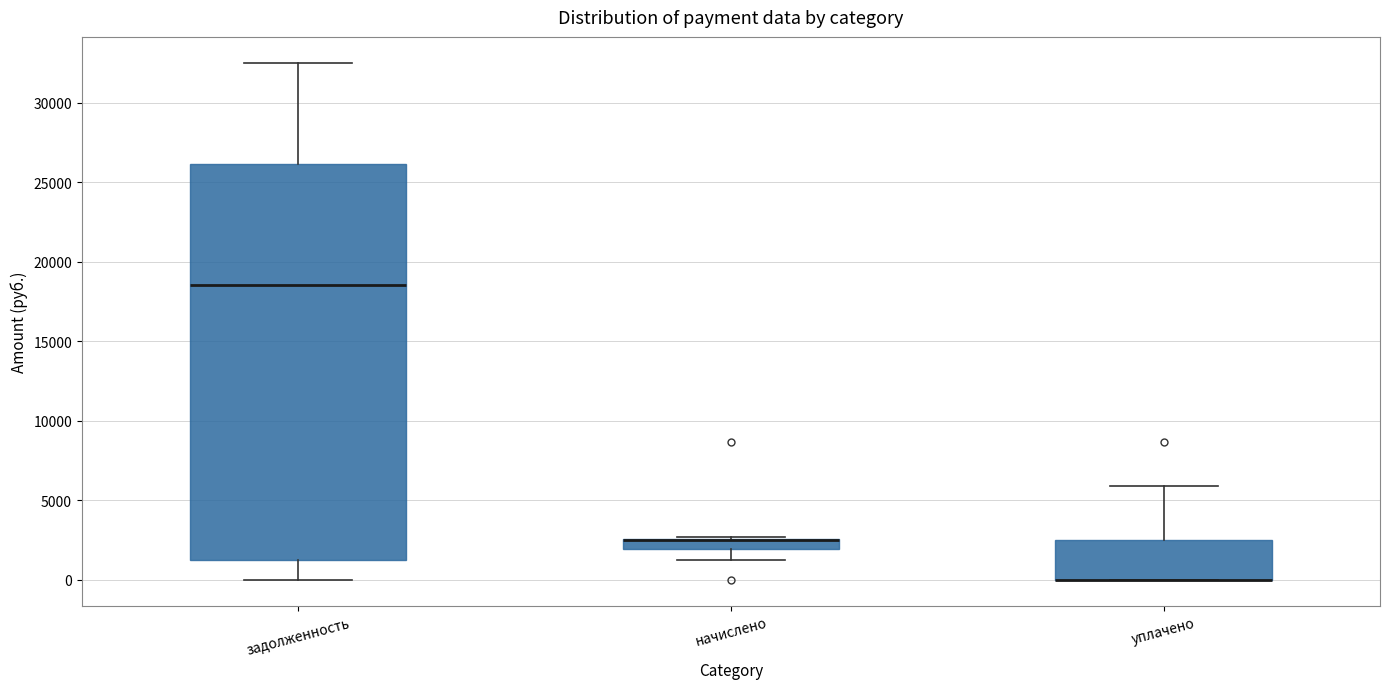

Which box is the tallest, from its lower edge to its upper edge?

задолженность